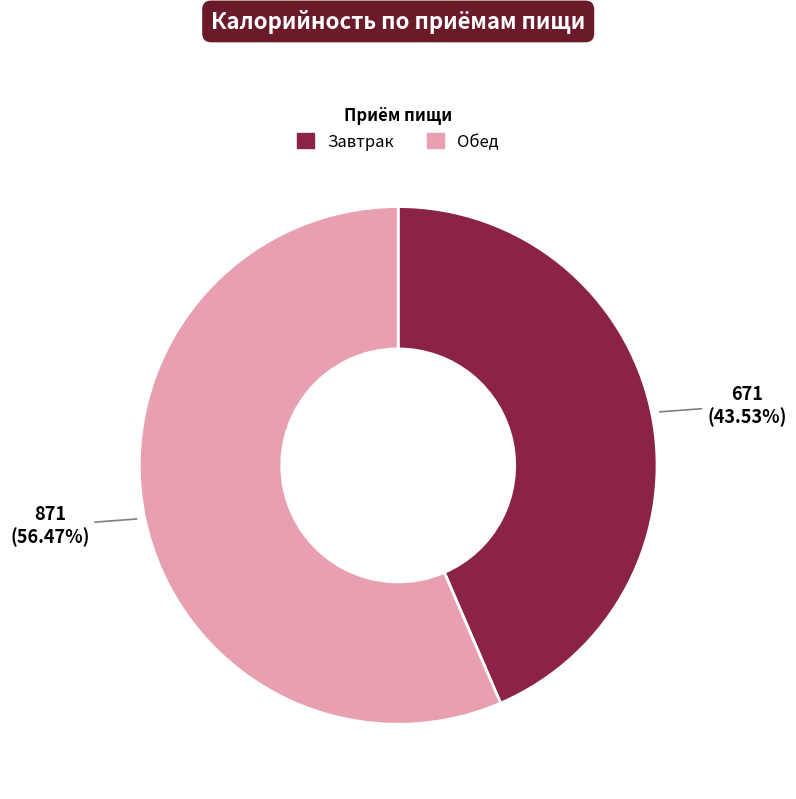

Combined, do Завтрак and Обед account for over 50%?

Yes